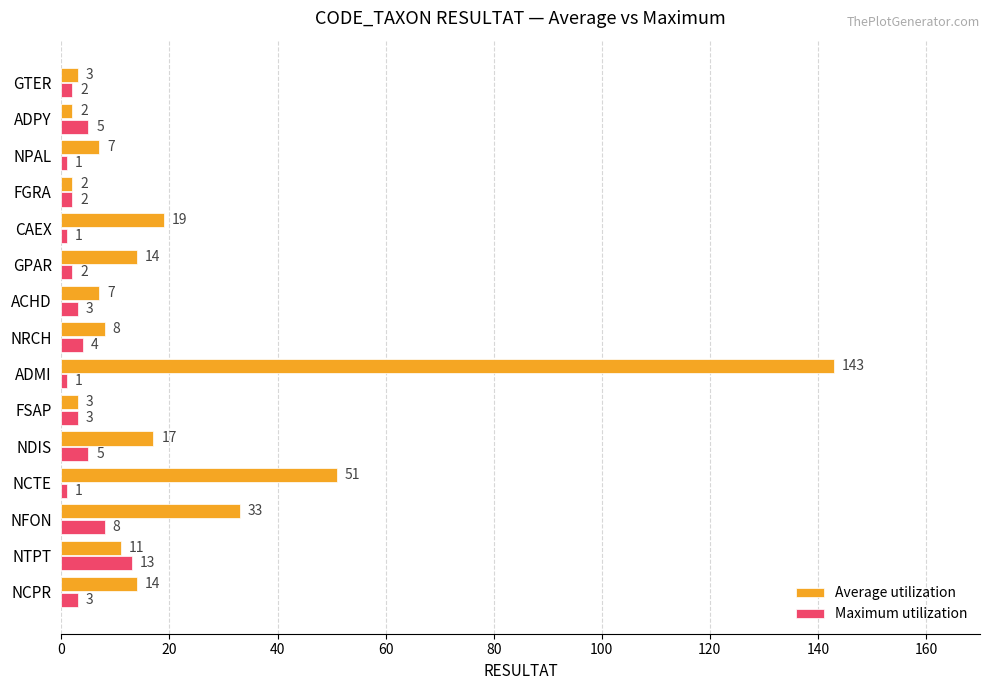

What are all the series names shown in the legend?

Average utilization, Maximum utilization